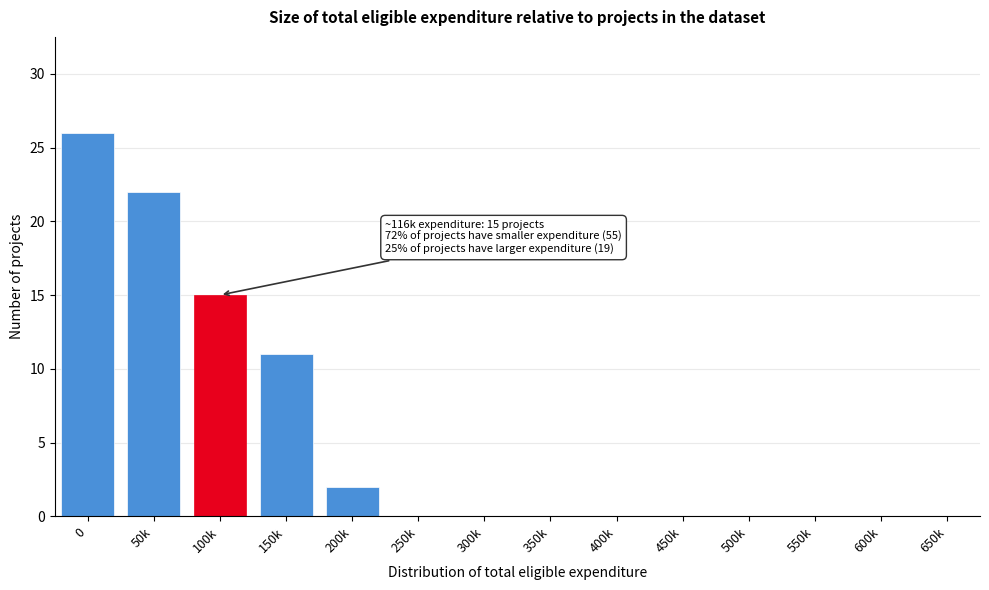

Reading right to left, transcribe all the data shown in this chart.

650k=0	600k=0	550k=0	500k=0	450k=0	400k=0	350k=0	300k=0	250k=0	200k=2	150k=11	100k=15	50k=22	0=26